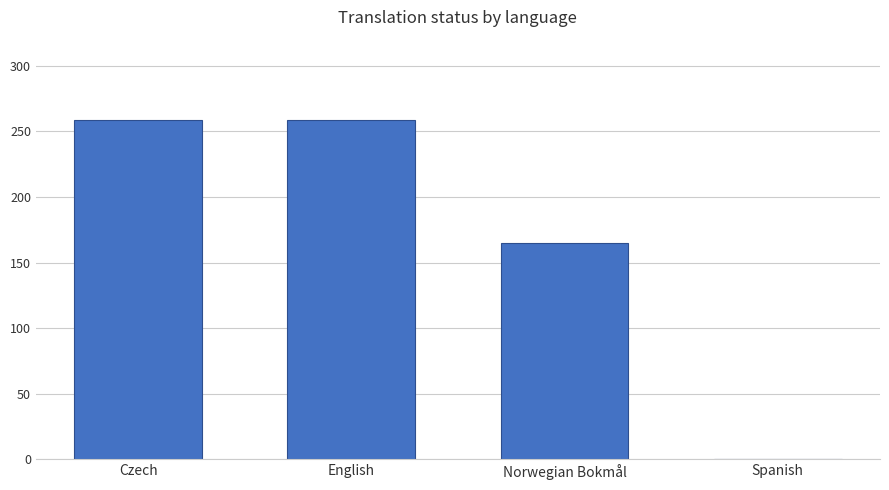

What is the greatest value displayed?

259